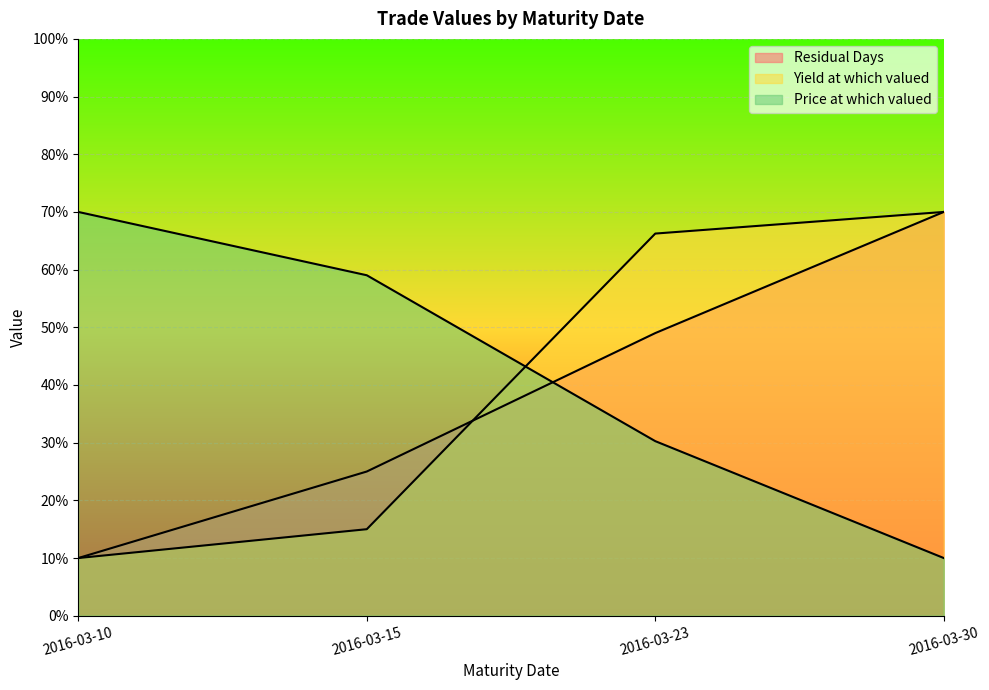

At which category is the sum across all series the highest?

2016-03-30